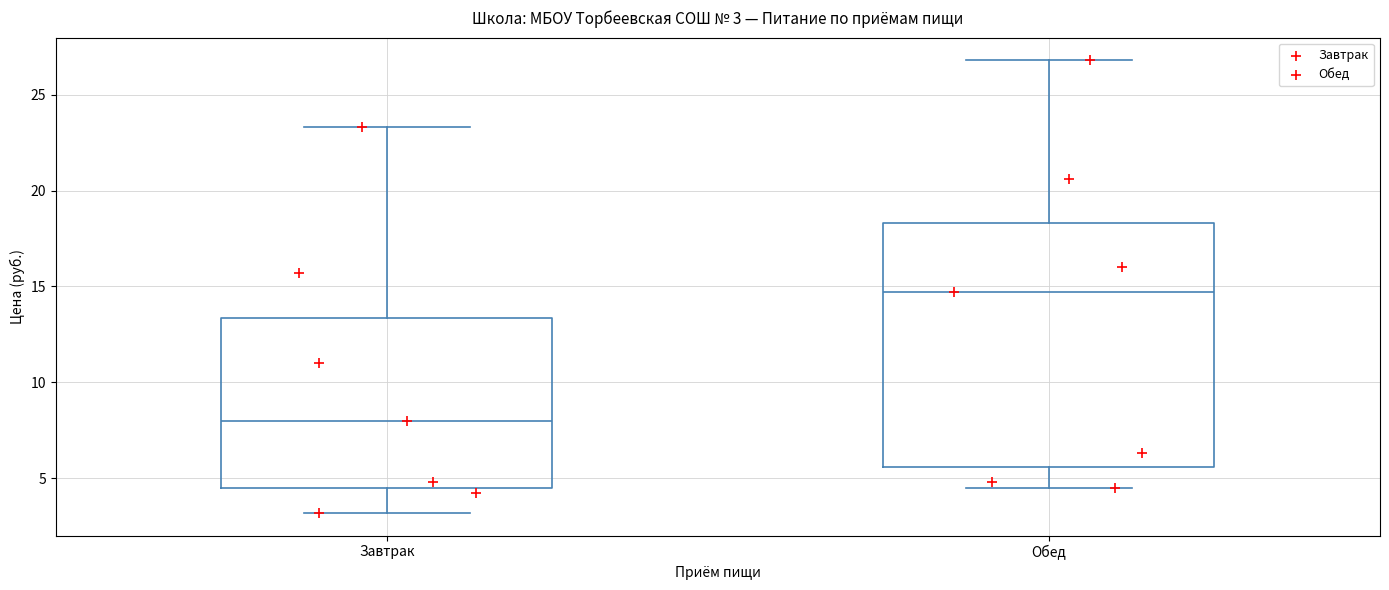

Comparing the boxes themselves (not the whiskers), which one is the tallest?

Обед